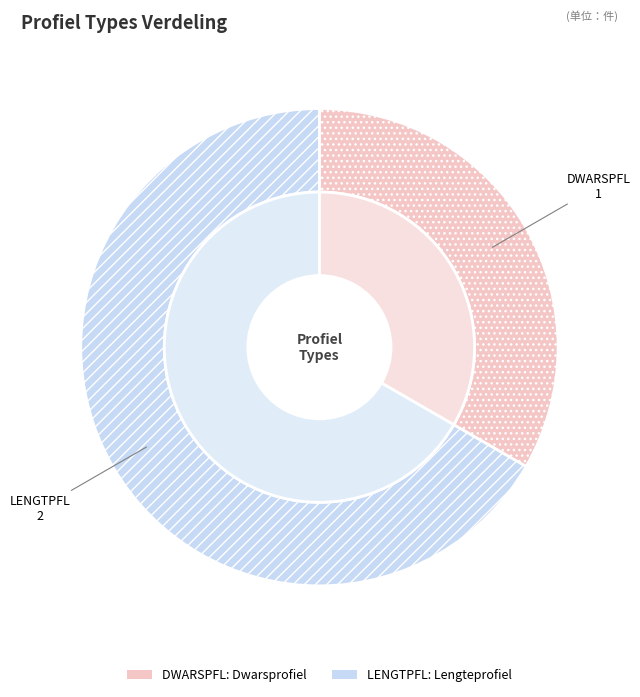

What is the change in value from DWARSPFL to LENGTPFL?

+1